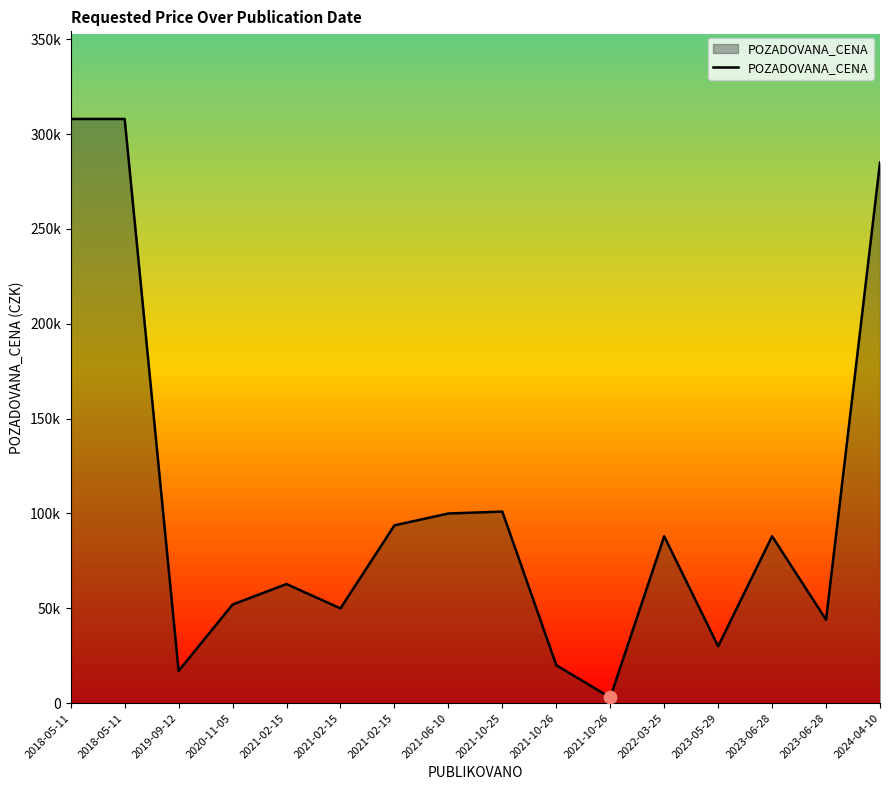

What is the change in value from 2021-02-15 to 2023-06-28?

-49750